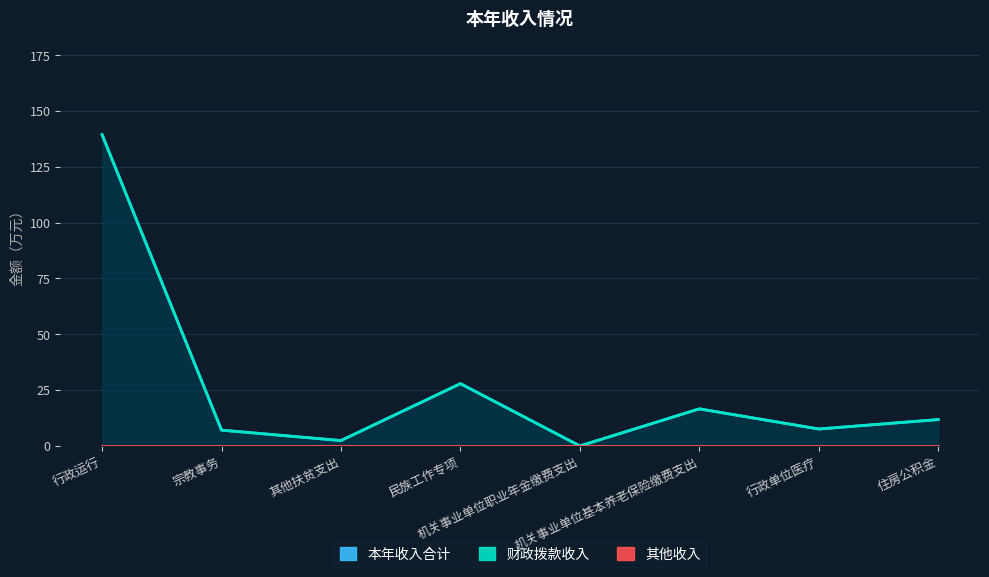

Reading left to right, transcribe all the data shown in this chart.

本年收入合计: 139.4	7.1	2.4	27.9	0.0	16.6	7.6	11.8
财政拨款收入: 139.4	7.1	2.4	27.9	0.0	16.6	7.6	11.8